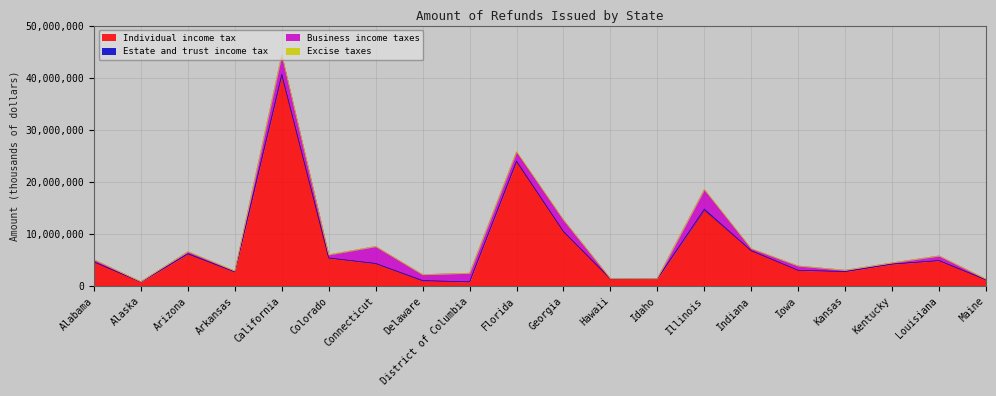

Where is the first local minimum for Estate and trust income tax?

Alaska